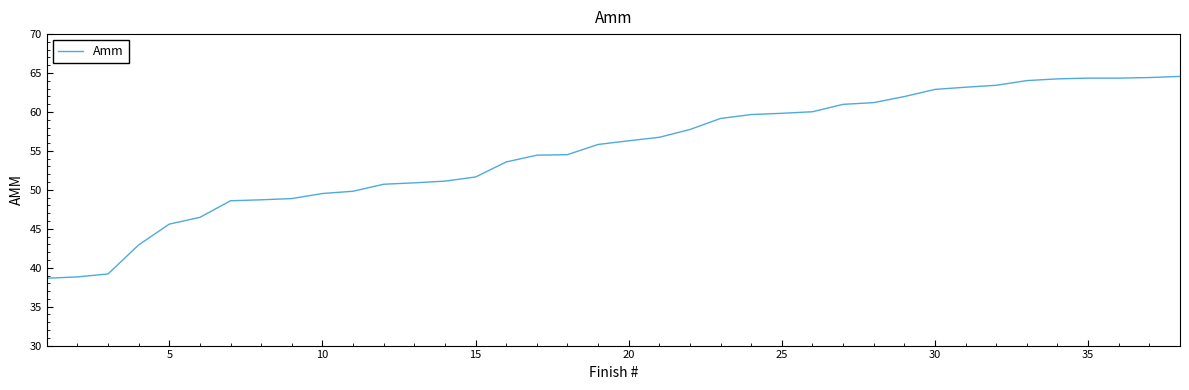

What is the difference between the maximum and minimum values?

25.9